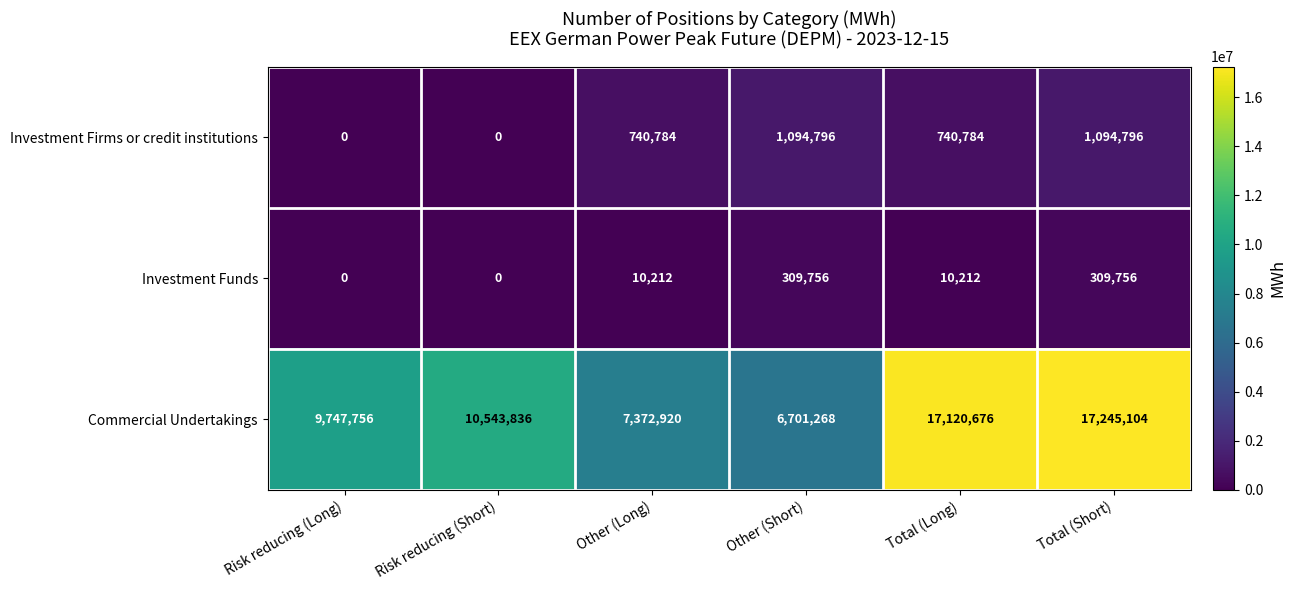

Reading right to left, list all the values displayed in this chart.

Investment Firms or credit institutions: 1094796	740784	1094796	740784	0	0
Investment Funds: 309756	10212	309756	10212	0	0
Commercial Undertakings: 17245104	17120676	6701268	7372920	10543836	9747756